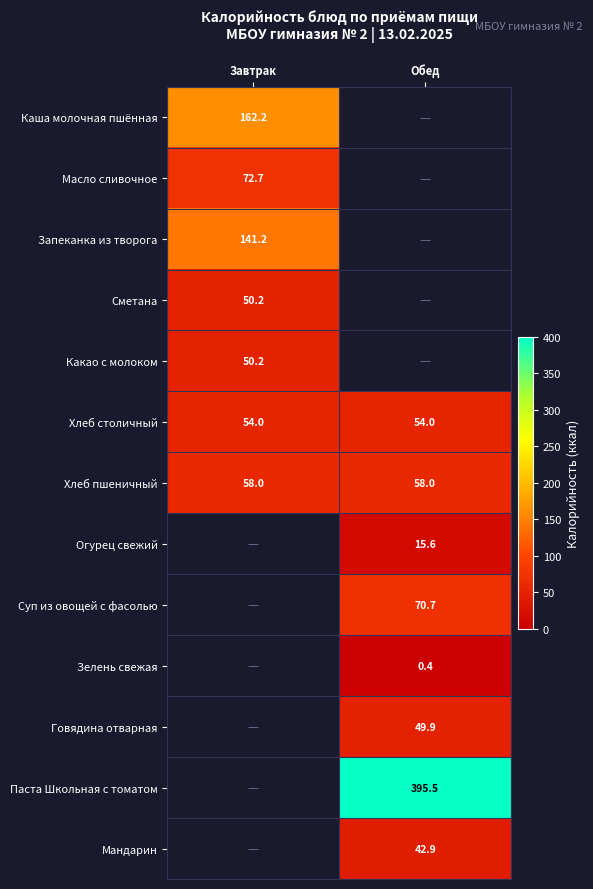

The Хлеб столичный series shows 15.5 at Завтрак. True or false?

False